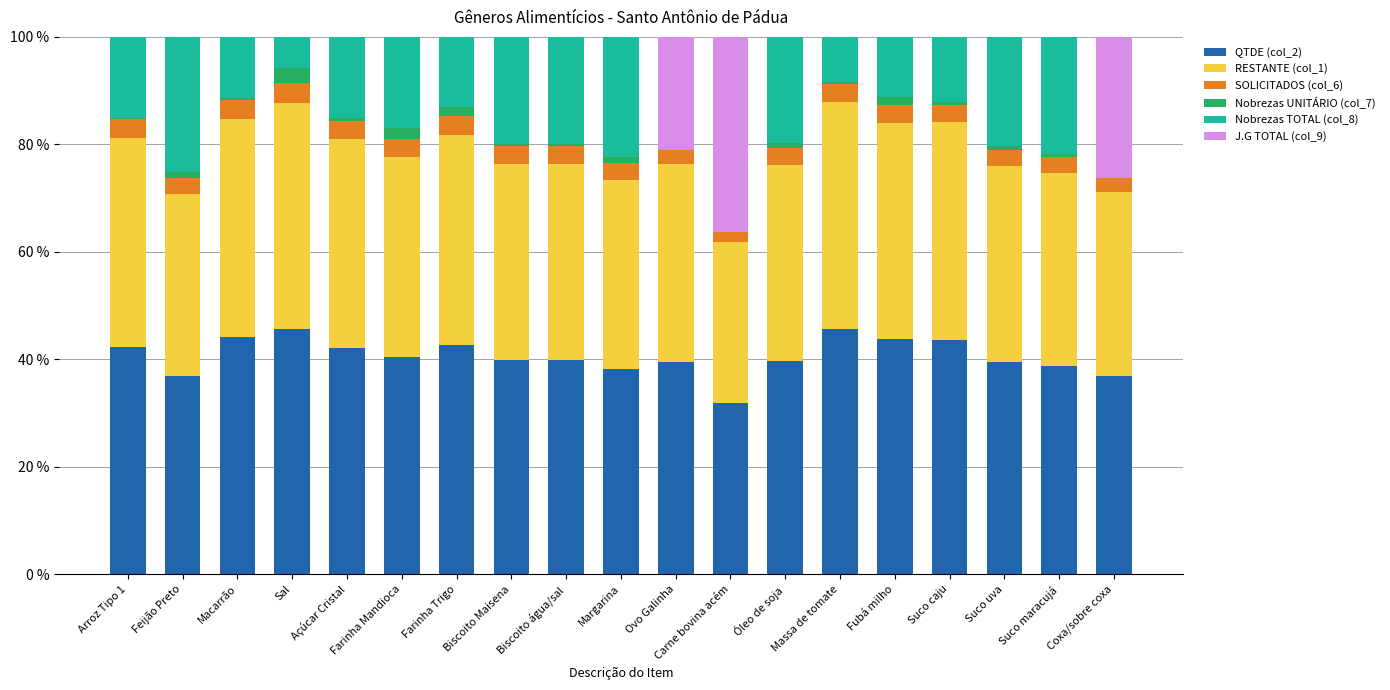

The value of QTDE (col_2) at Sal is 66.5. True or false?

False